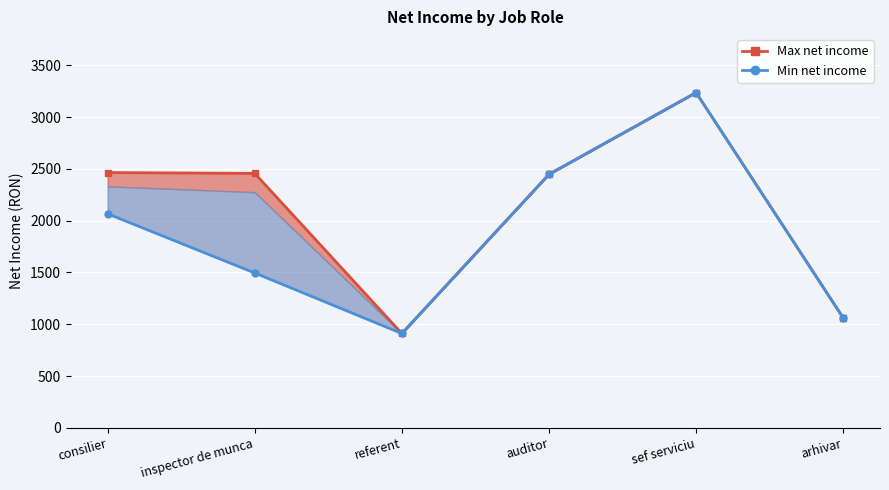

How many lines are shown in the chart?

2